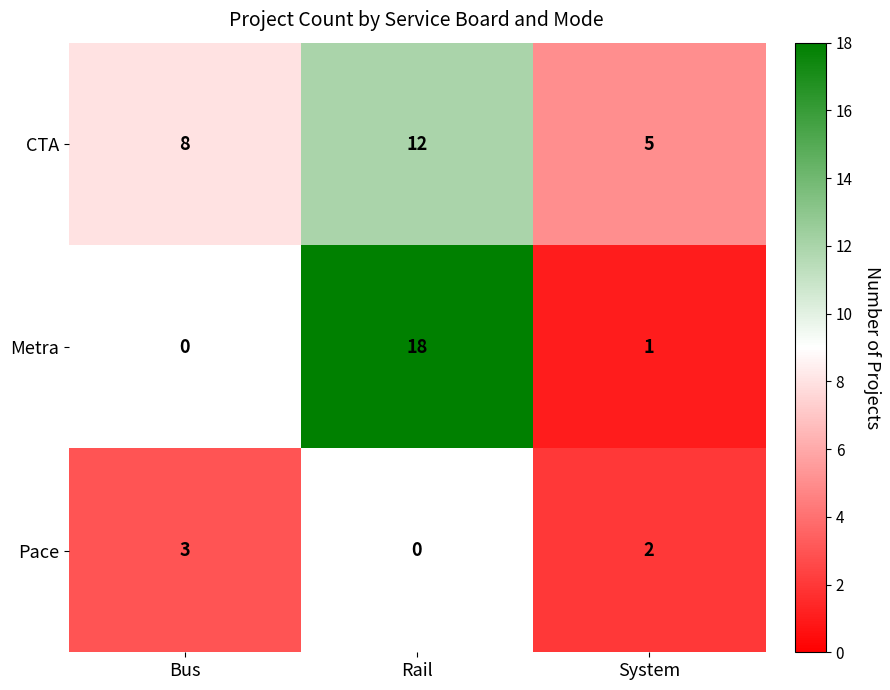

How many series are shown in this chart?

3